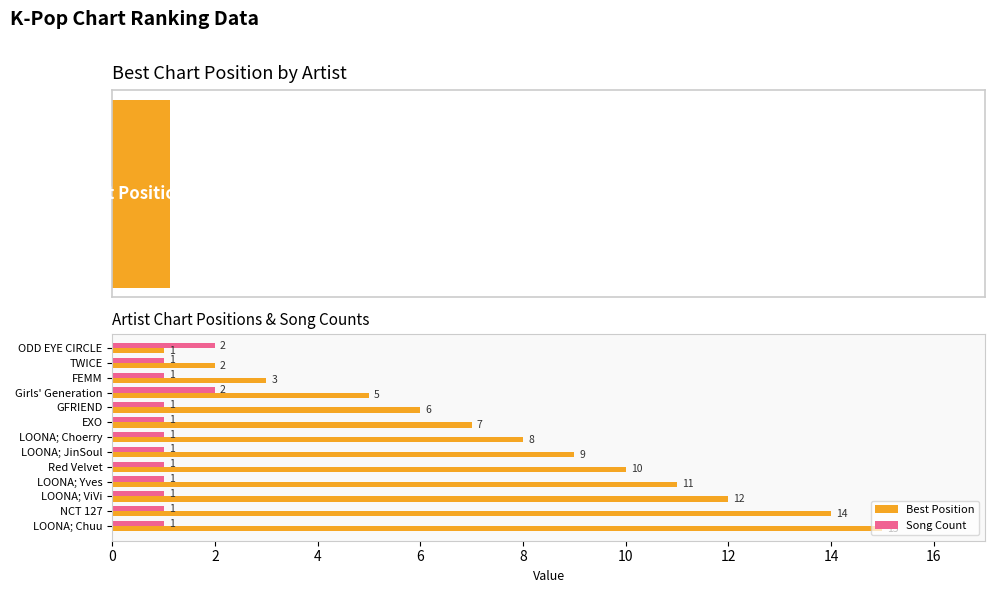

Reading left to right, what are all the values shown in this chart?

Best Position: 1	2	3	5	6	7	8	9	10	11	12	14	15
Song Count: 2	1	1	2	1	1	1	1	1	1	1	1	1